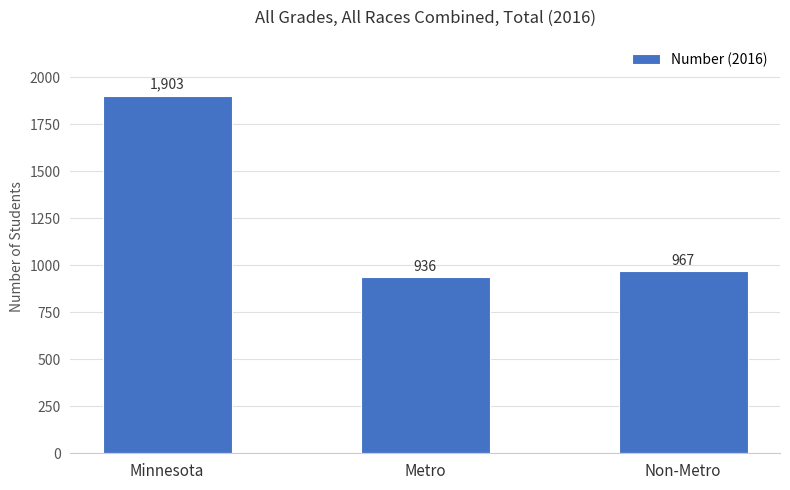

Reading left to right, extract all data points from this chart.

1903	936	967